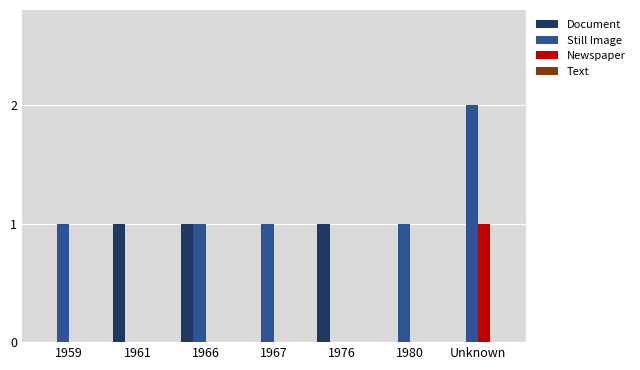

Which series has the largest total across all categories?

Still Image